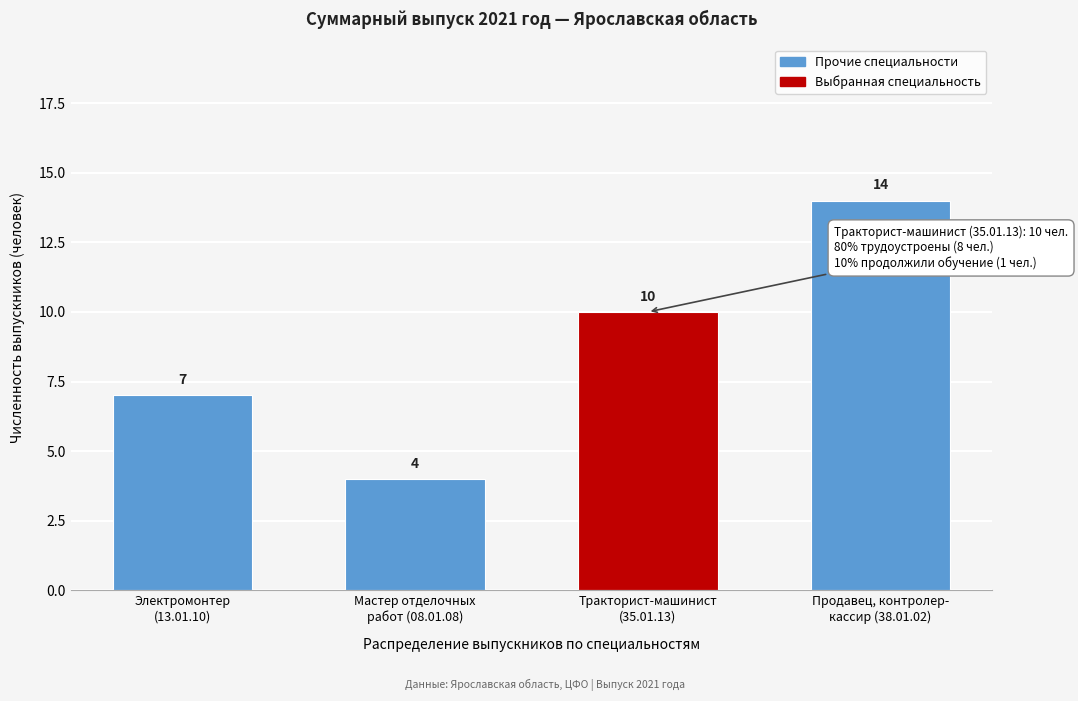

Reading left to right, extract all data points from this chart.

7	4	10	14